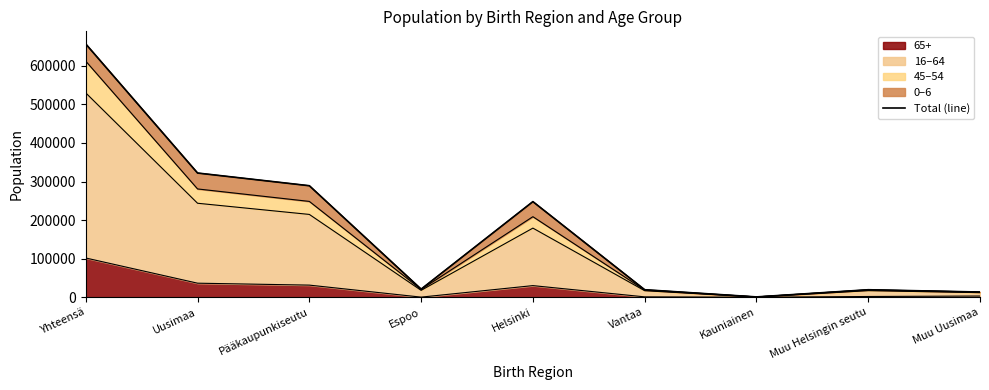

Which category has the highest value in the 65+ series?

Yhteensä